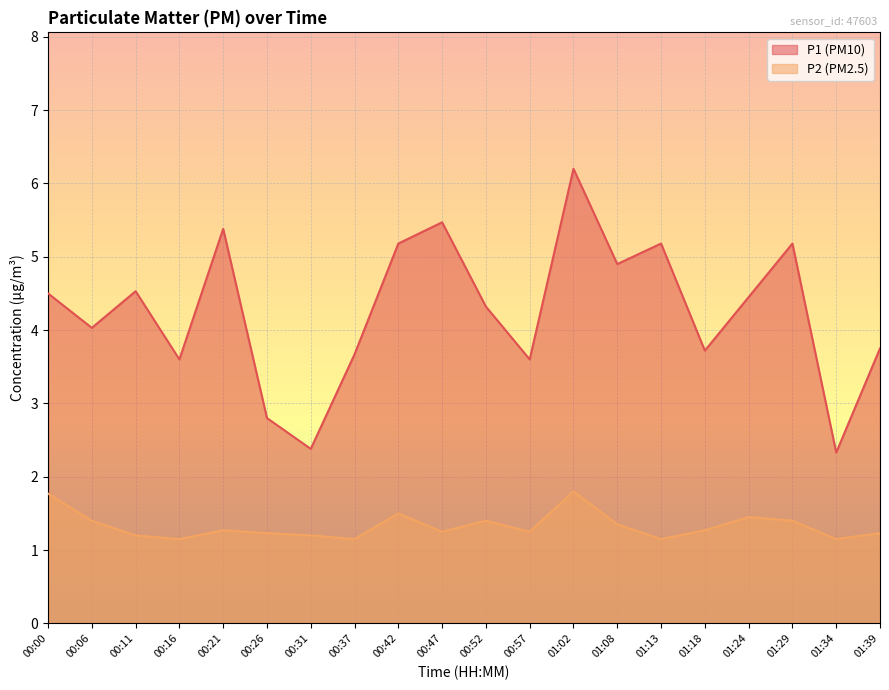

What is the sum of all P2 values?

26.6